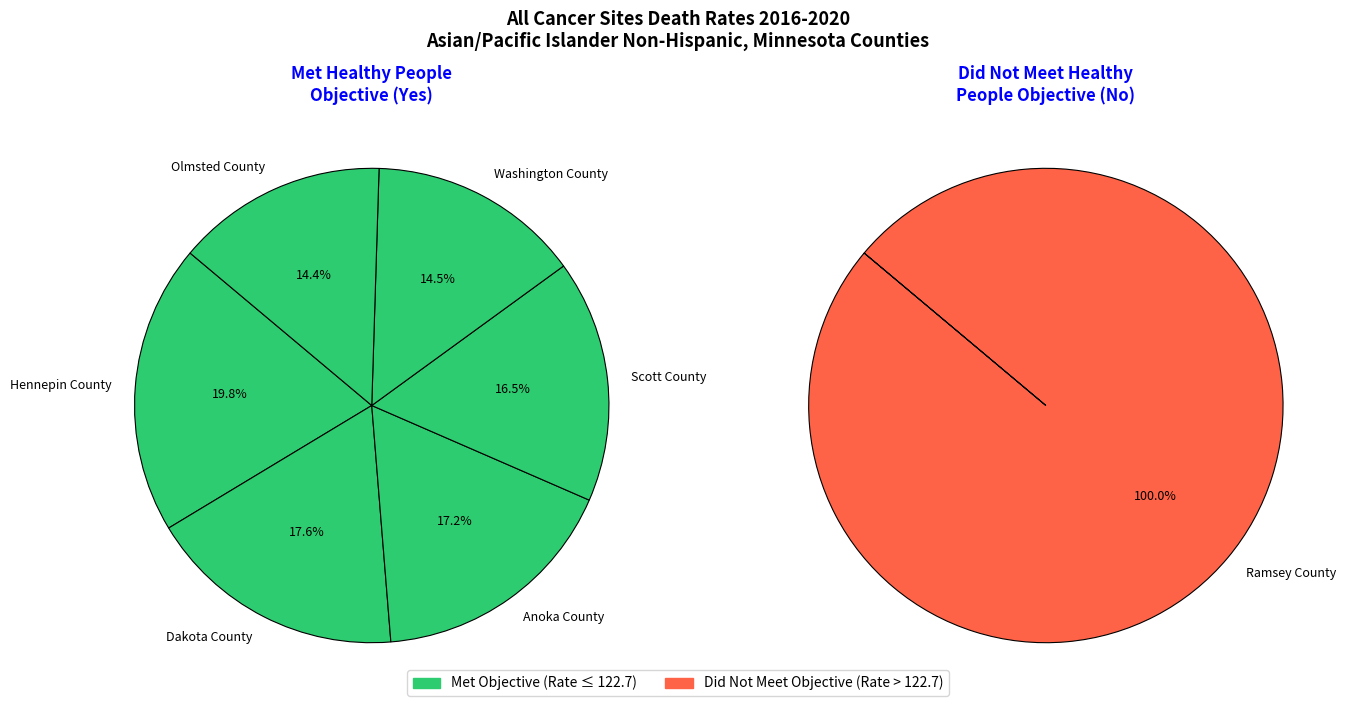

Count the number of slices in the pie.

7